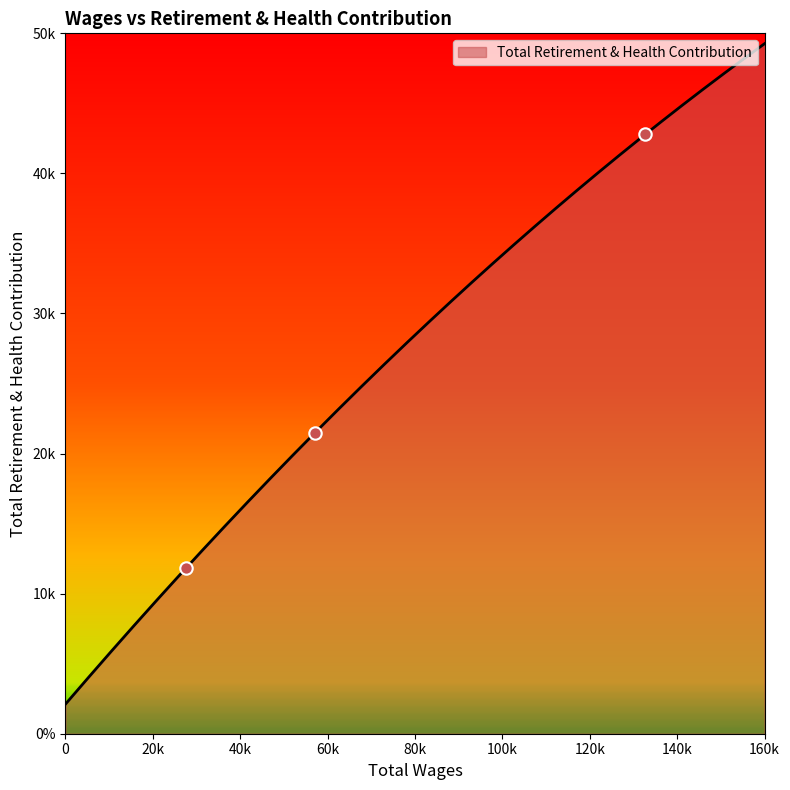

Between 27589.0 and 132726.0, which is larger?

132726.0